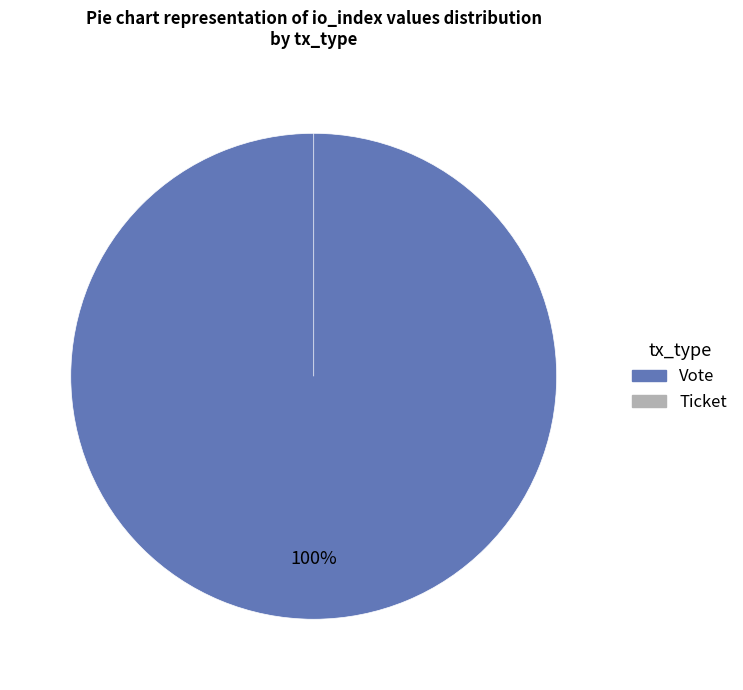

To the nearest percent, what is the average slice percentage?

50%